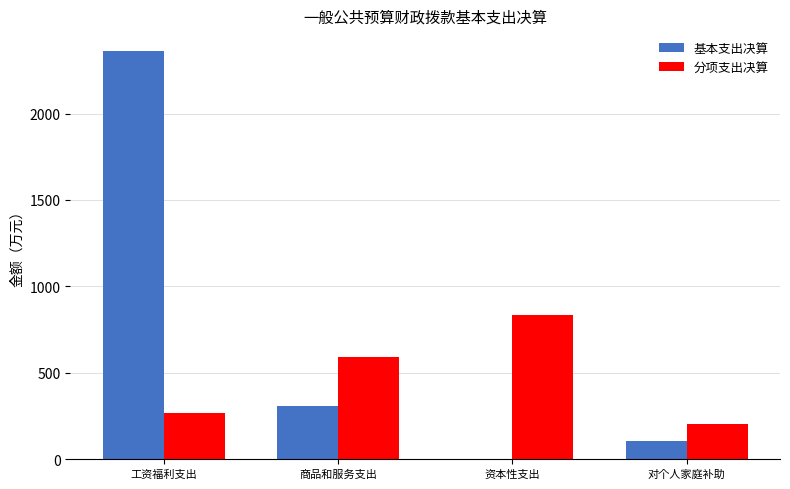

Is the value of 基本支出决算 at 对个人家庭补助 greater than the value of 分项支出决算 at 工资福利支出?

No